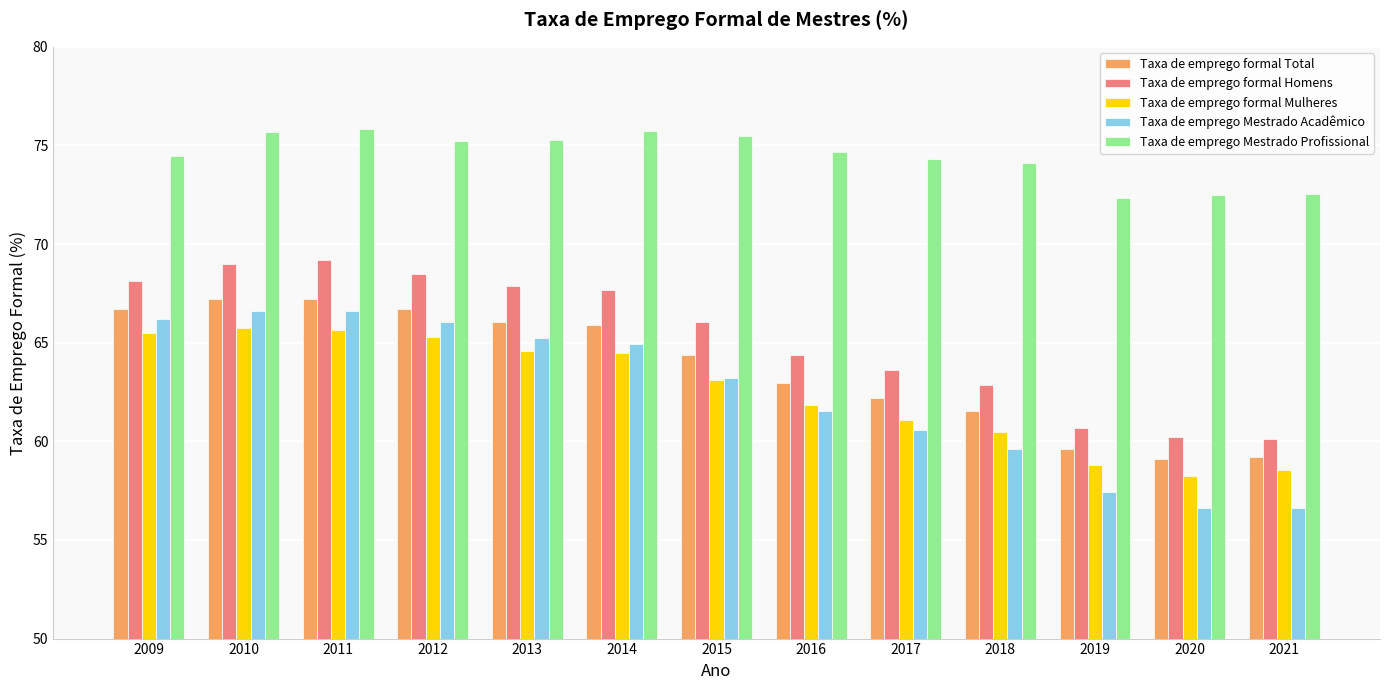

What is the value of the Taxa de emprego Mestrado Profissional bar at the 5th from the left?

75.3